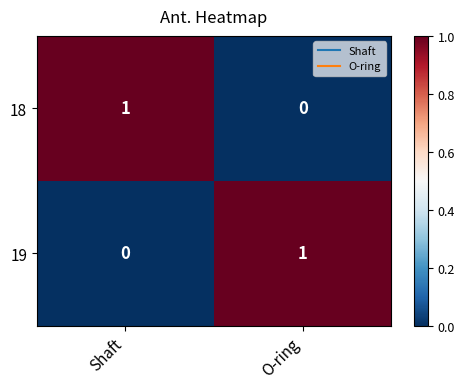

At which label is 19 closest to 0?

Shaft